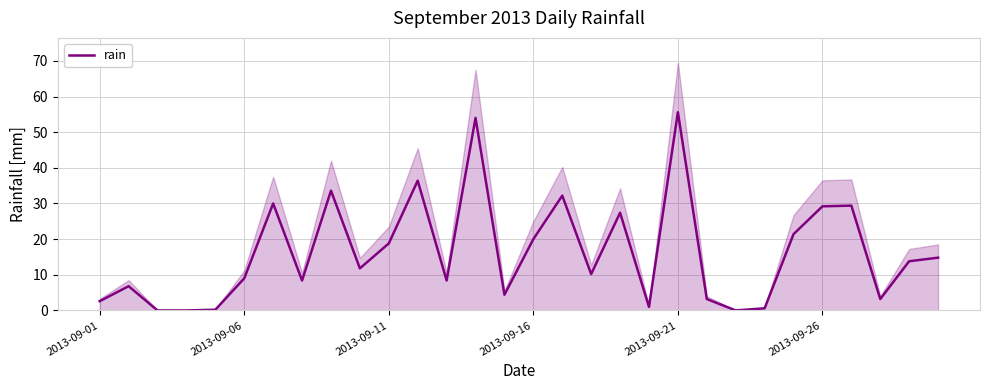

How many points are higher than both their immediate neighbors (excluding endpoints)?

9